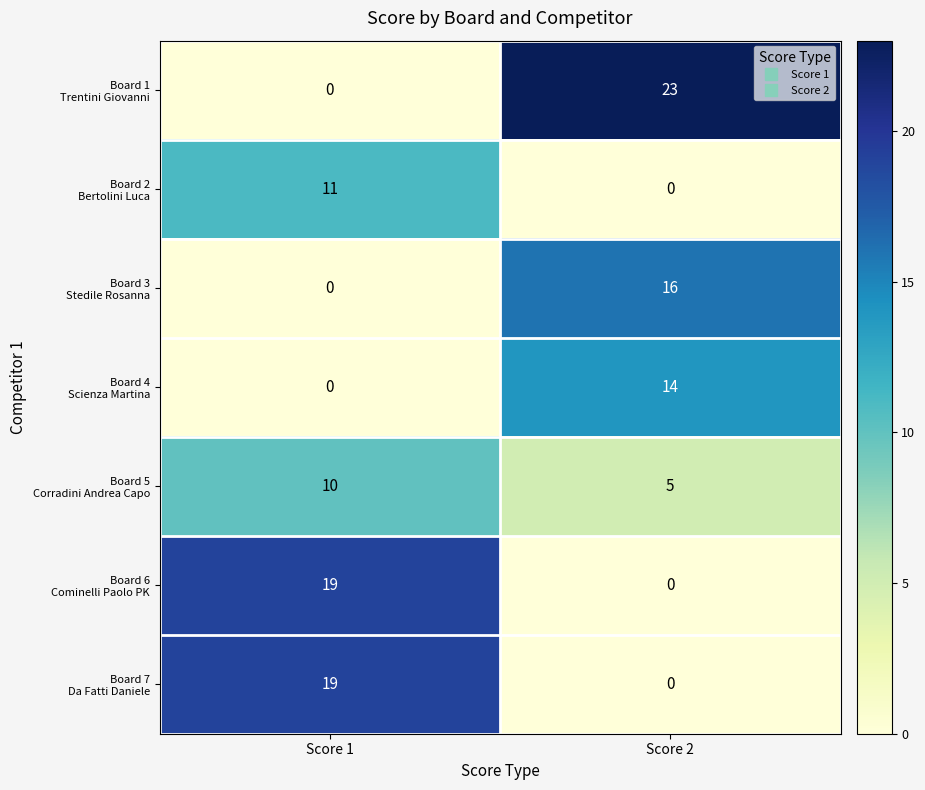

What is the difference between the highest and lowest values at Score 2?

23